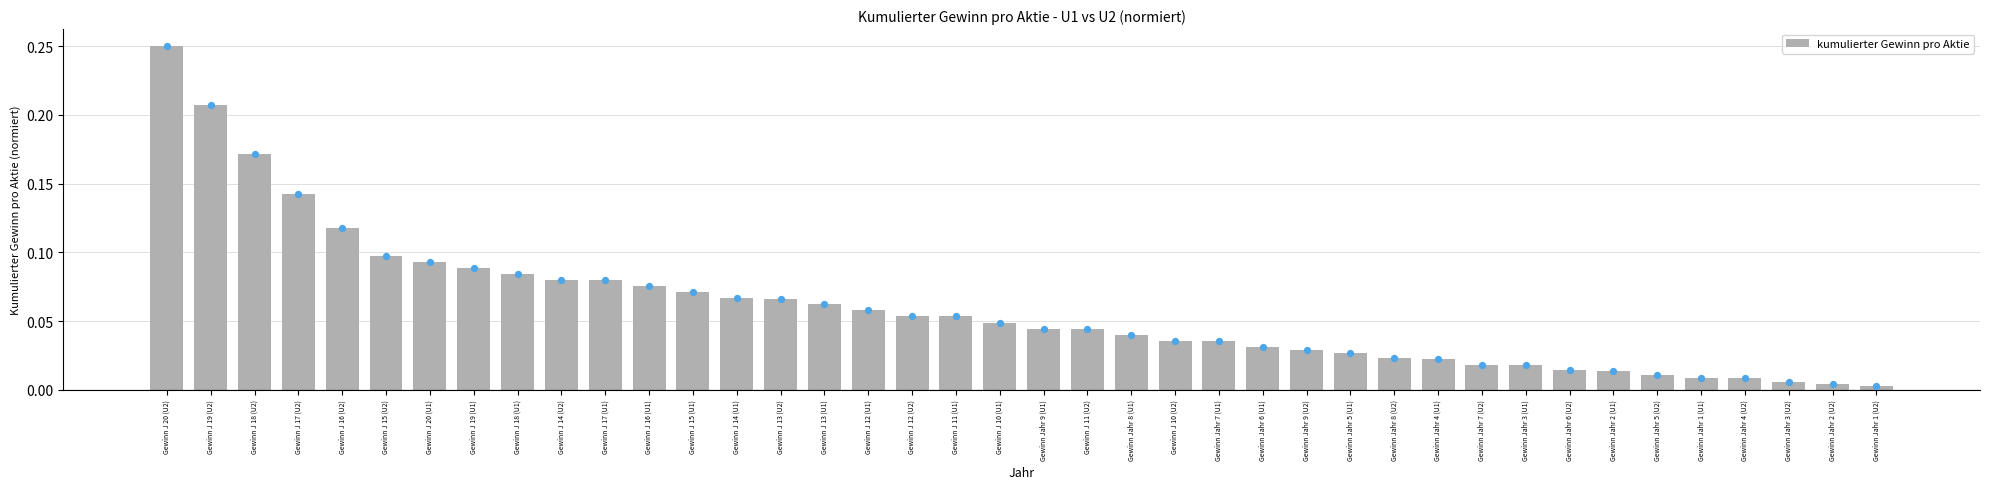

Between Gewinn J 16 (U2) and Gewinn Jahr 7 (U2), which is larger?

Gewinn J 16 (U2)